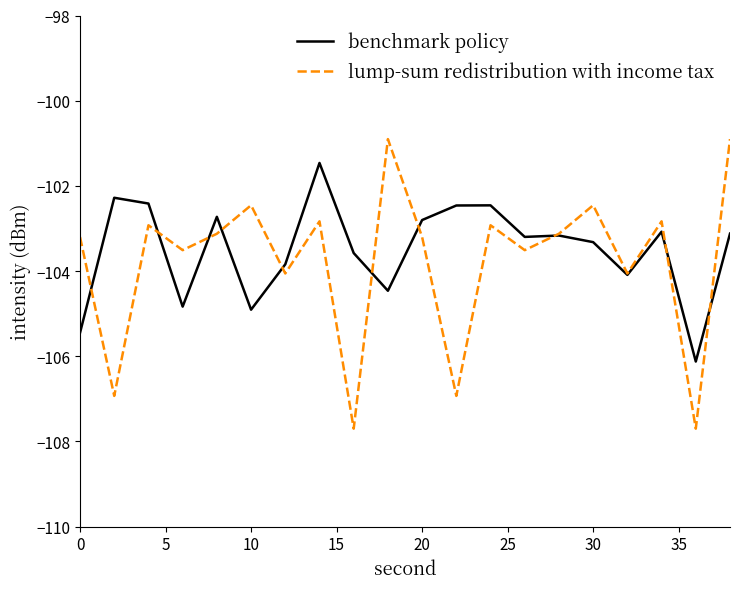

What is the maximum value shown in the chart?

-100.9